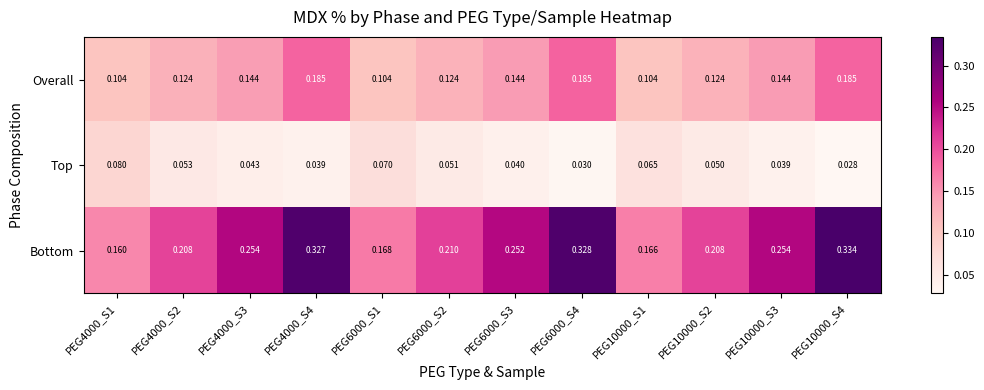

Which series has the largest range (max minus min)?

Bottom